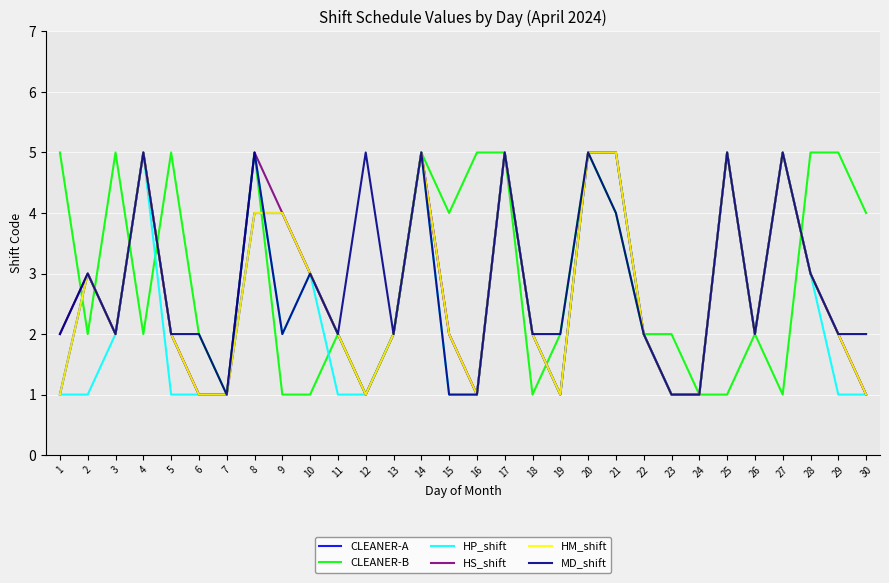

In HP_shift, how many points are higher than both neighbors (excluding endpoints)?

7